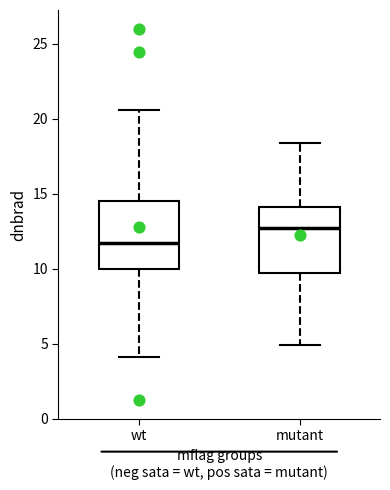

Reading left to right, read every box against the y-axis: the position of its median line, the range the box covers, and the ends of its whiskers. The values are not printed on the chart, so give them approximately, as read against the axis.

wt: median 11.5, box 10.0 to 14.5, whiskers 4.0 to 20.5
mutant: median 12.5, box 9.5 to 14.0, whiskers 5.0 to 18.5